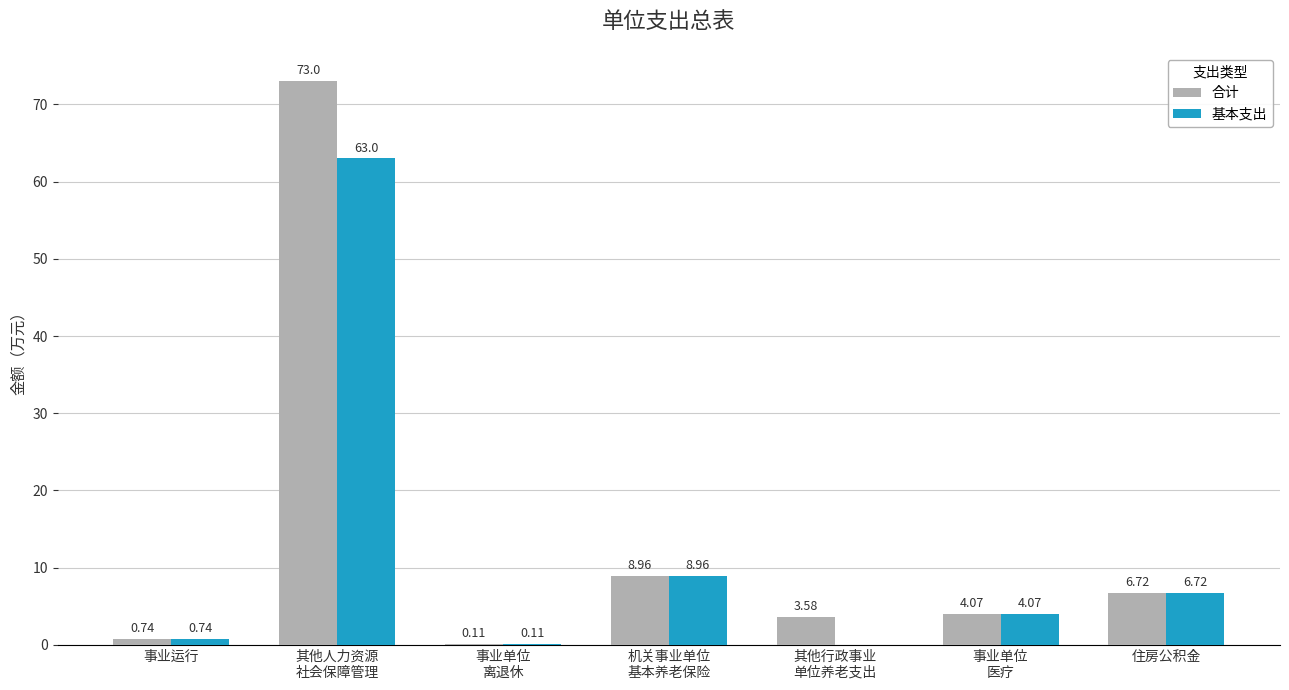

Read the 合计 value at 其他人力资源
社会保障管理.

73.0